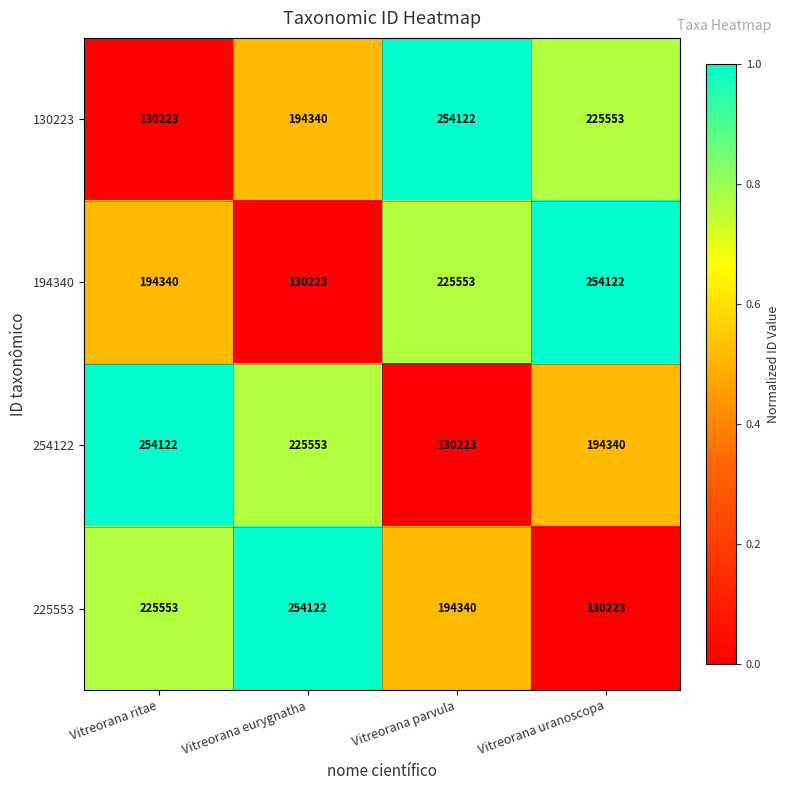

Reading right to left, what are all the values shown in this chart?

130223: Vitreorana uranoscopa=225553	Vitreorana parvula=254122	Vitreorana eurygnatha=194340	Vitreorana ritae=130223
194340: Vitreorana uranoscopa=254122	Vitreorana parvula=225553	Vitreorana eurygnatha=130223	Vitreorana ritae=194340
254122: Vitreorana uranoscopa=194340	Vitreorana parvula=130223	Vitreorana eurygnatha=225553	Vitreorana ritae=254122
225553: Vitreorana uranoscopa=130223	Vitreorana parvula=194340	Vitreorana eurygnatha=254122	Vitreorana ritae=225553